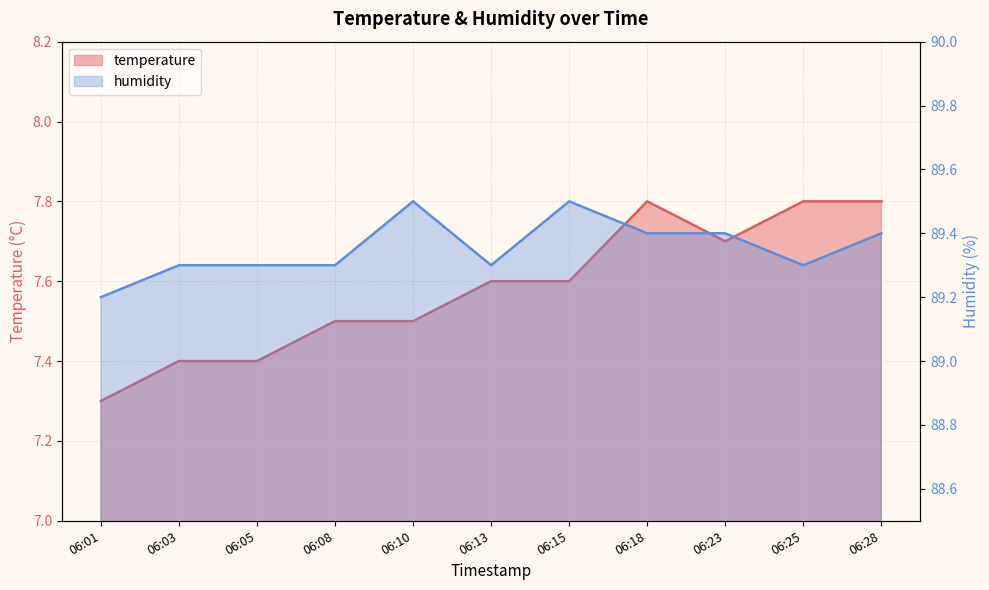

Is the value of temperature at 06:23 greater than the value of humidity at 06:10?

No